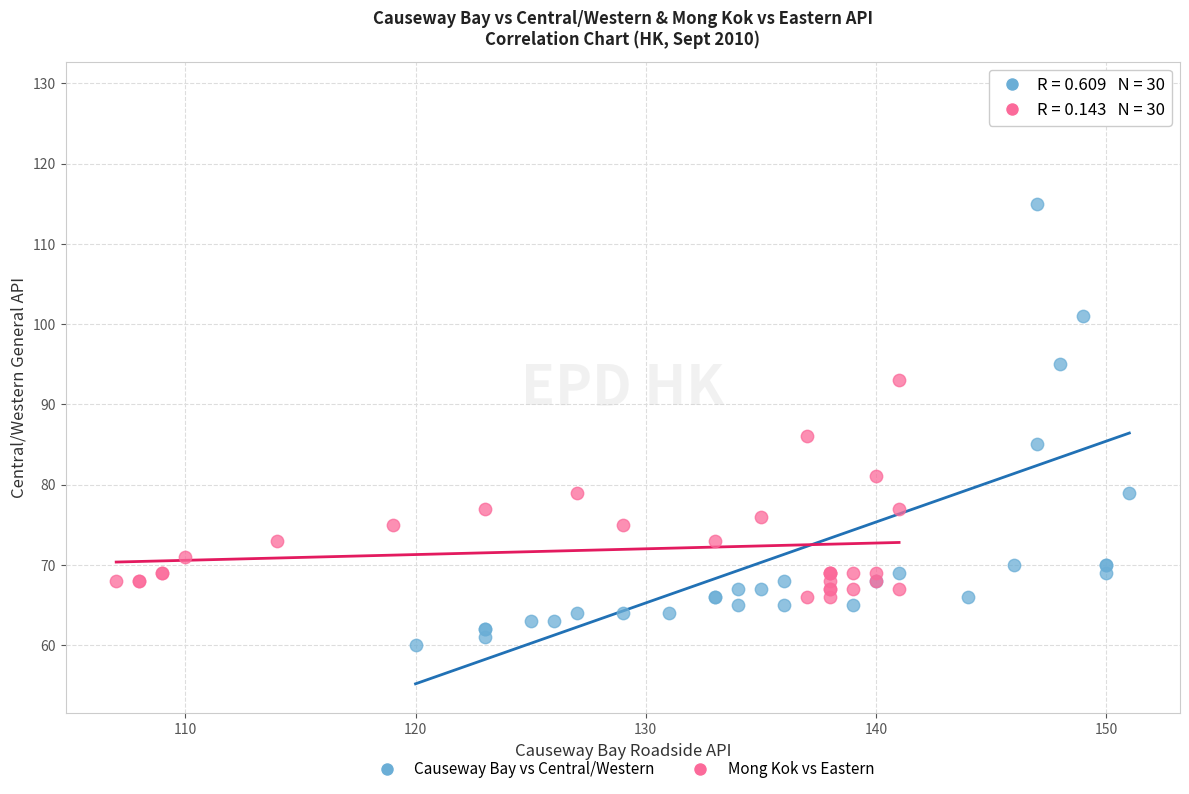

Which series has the largest Y range (max minus min)?

Causeway Bay vs Central/Western